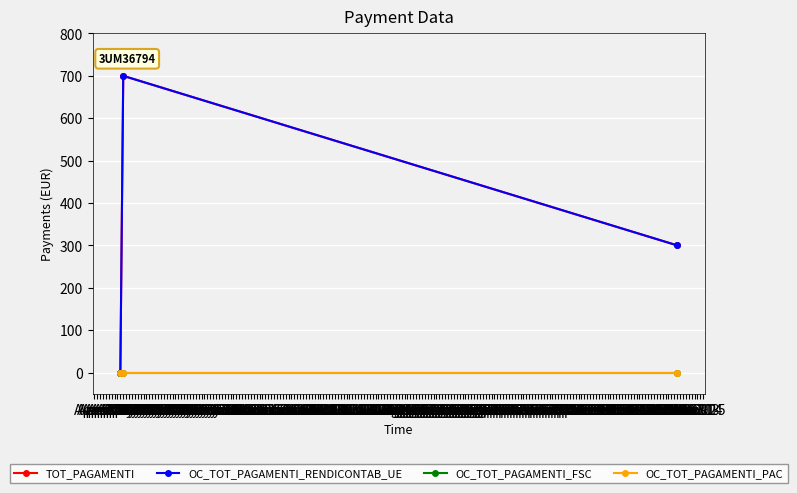

Which series has the largest range (max minus min)?

TOT_PAGAMENTI